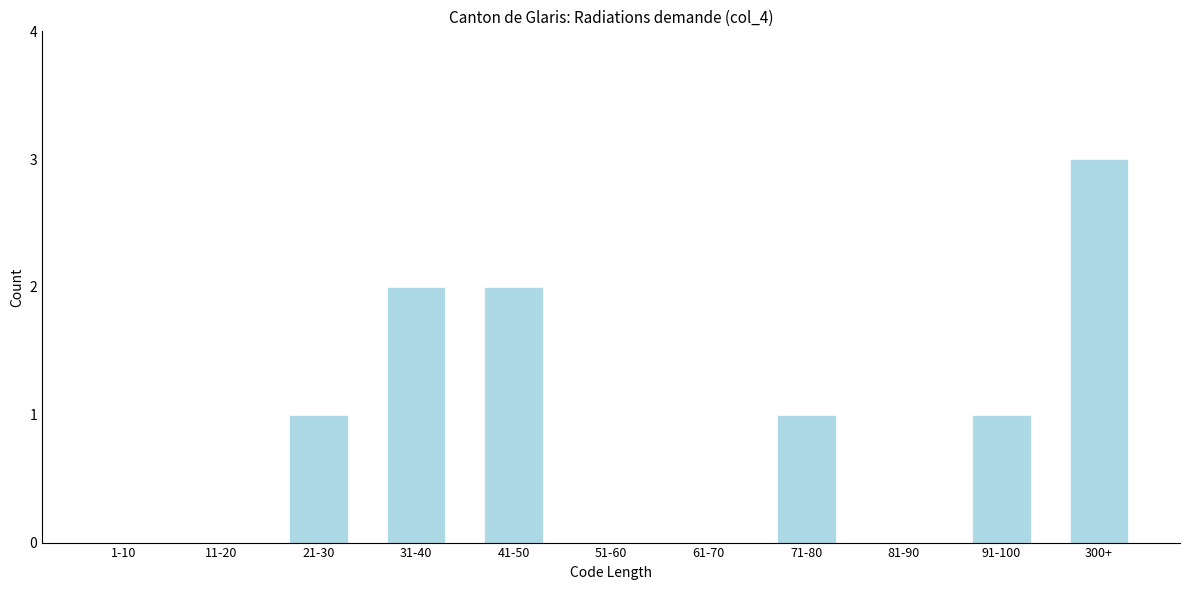

Reading left to right, extract all data points from this chart.

1-10=0	11-20=0	21-30=1	31-40=2	41-50=2	51-60=0	61-70=0	71-80=1	81-90=0	91-100=1	300+=3